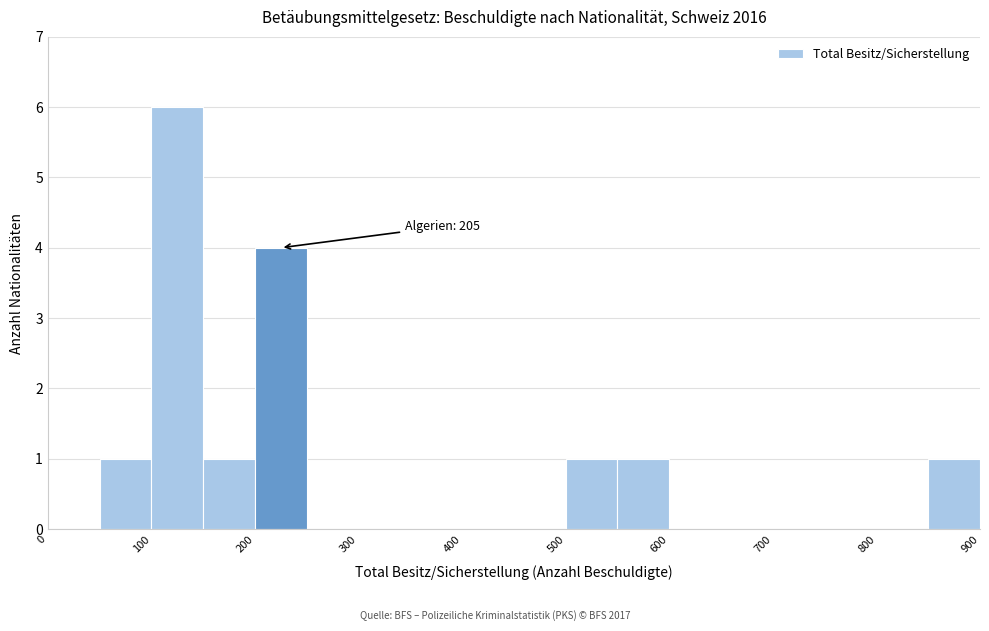

Which range on the x-axis has the tallest bar?

100 to 150